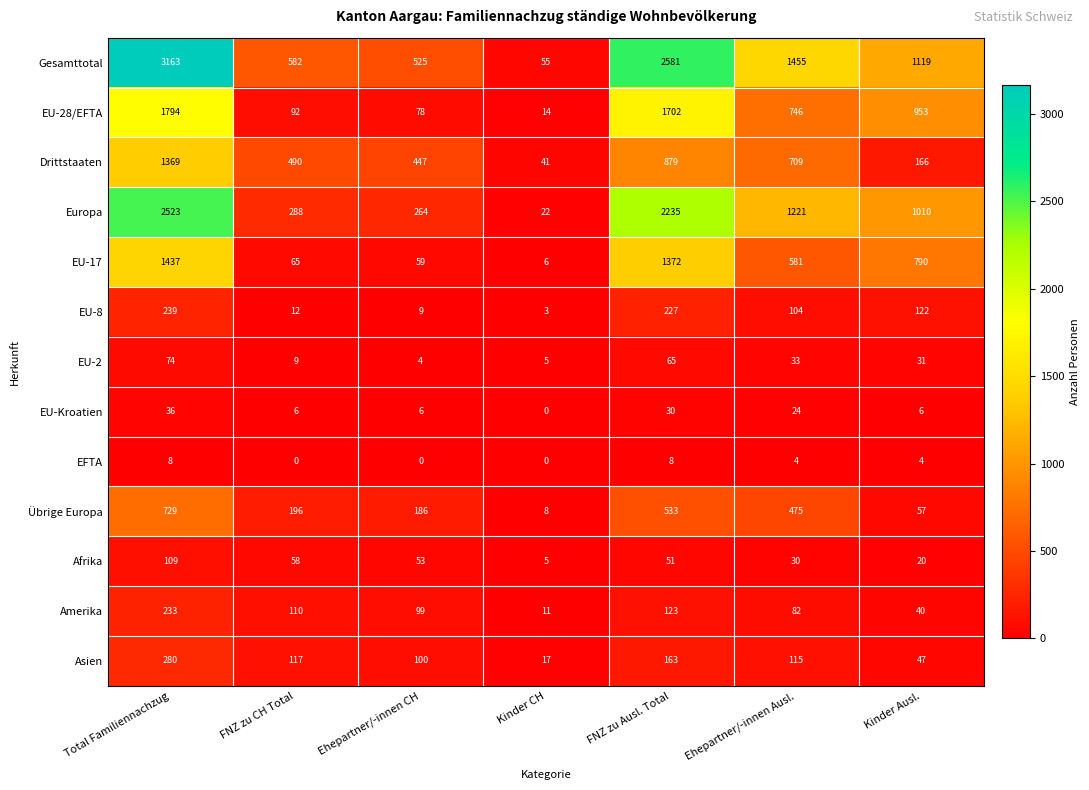

What is the sum of all EU-2 values?

221